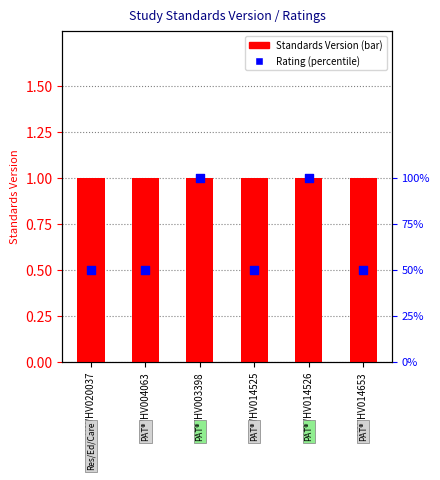

Which series contains the lowest Y value?

Rating (percentile)